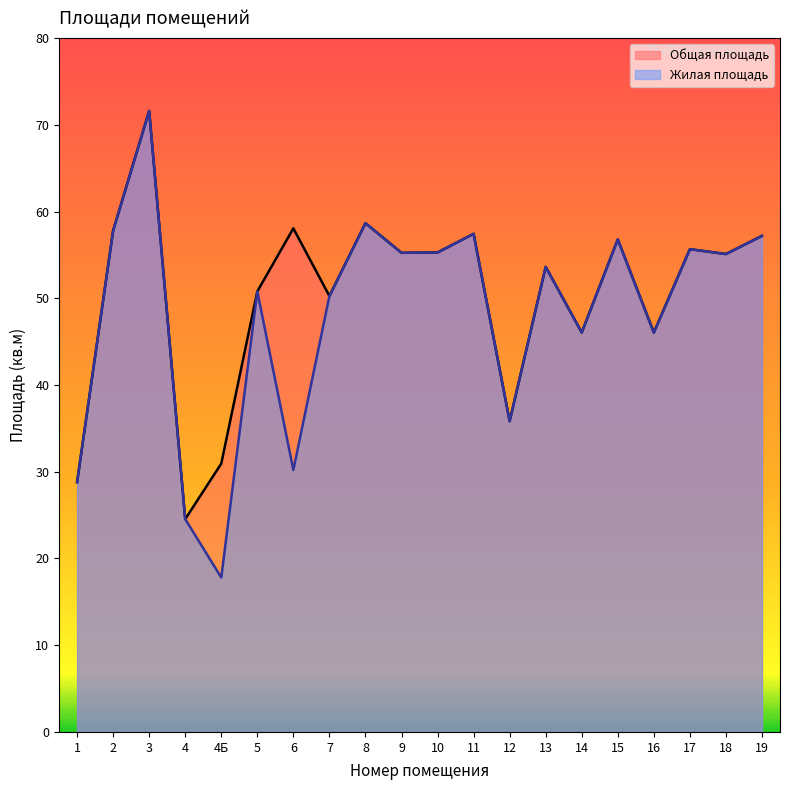

Which has a higher value, 8 or 12?

8